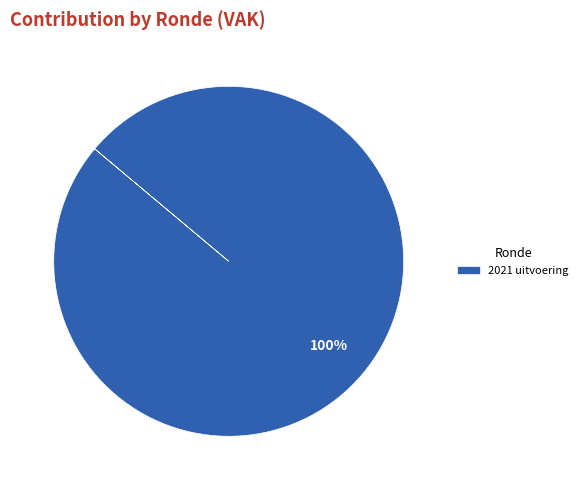

How many slices are in this pie chart?

1